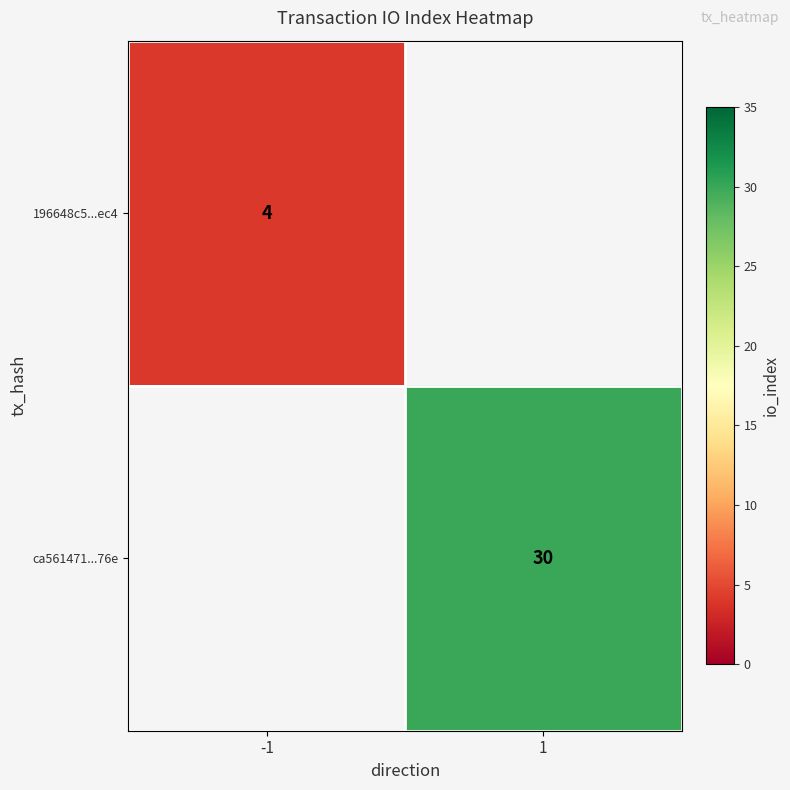

True or false: ca561471...76e has a value of 30 at 1.

True